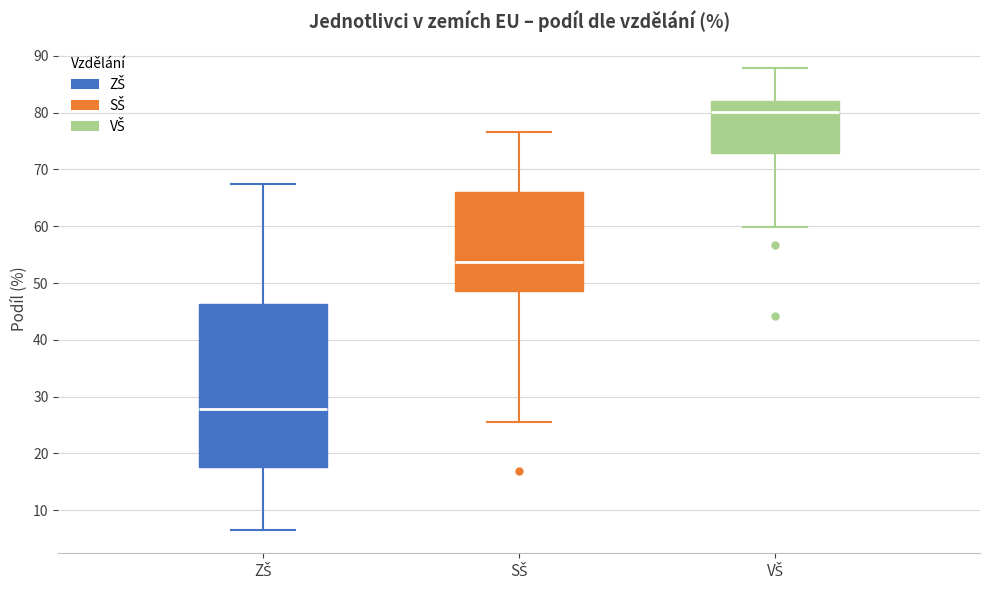

Which box has the highest median line?

VŠ